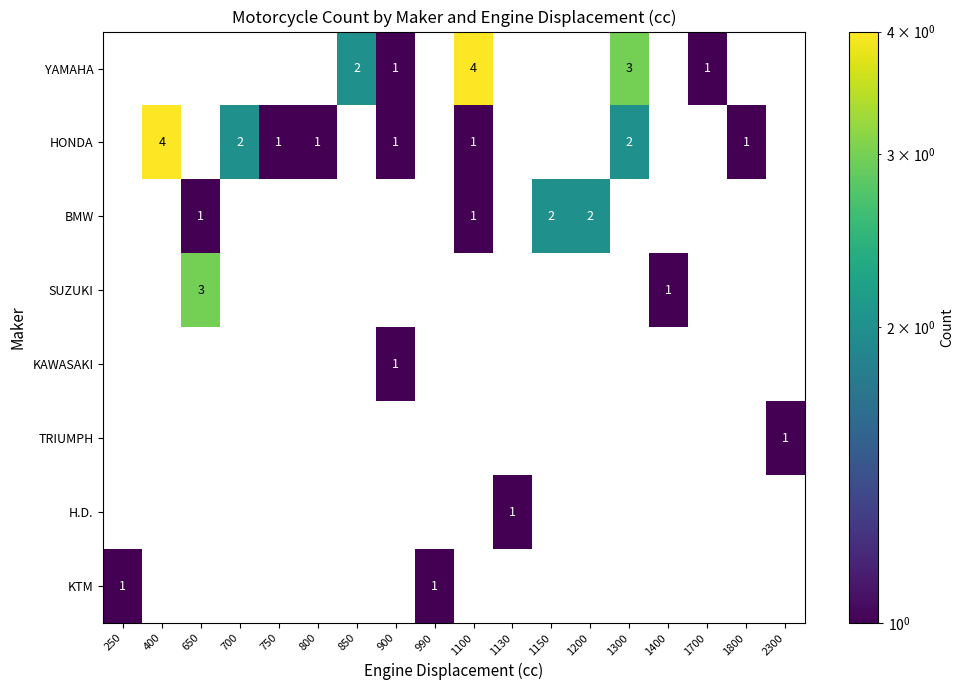

The YAMAHA series shows 0 at 900. True or false?

False